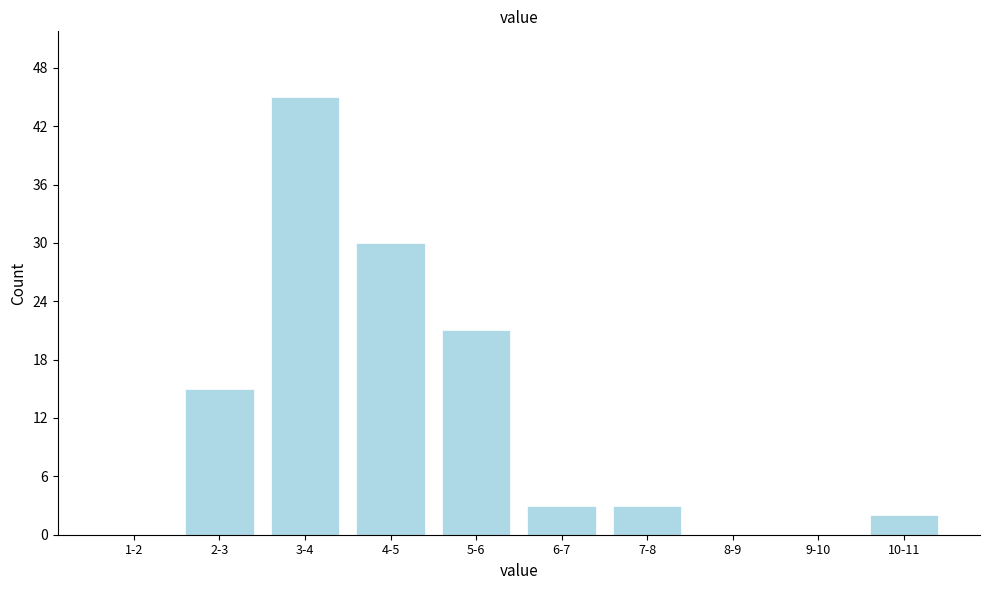

Reading left to right, what are all the values shown in this chart?

1-2=0	2-3=15	3-4=45	4-5=30	5-6=21	6-7=3	7-8=3	8-9=0	9-10=0	10-11=2